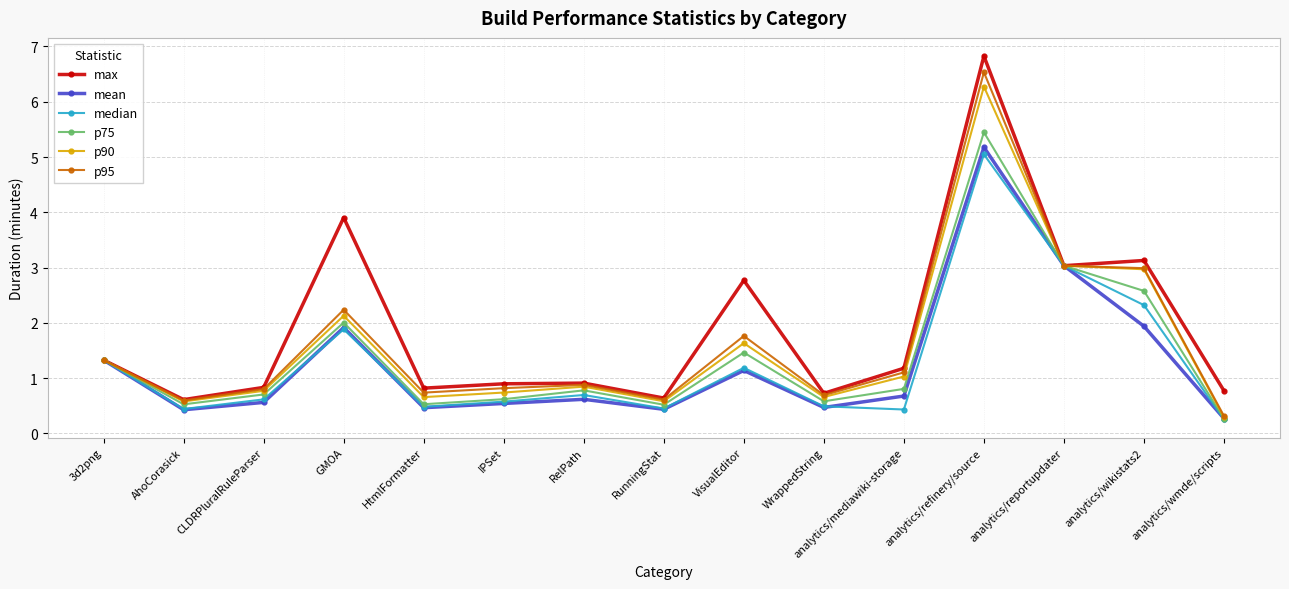

The value of mean at GMOA is 2.7. True or false?

False